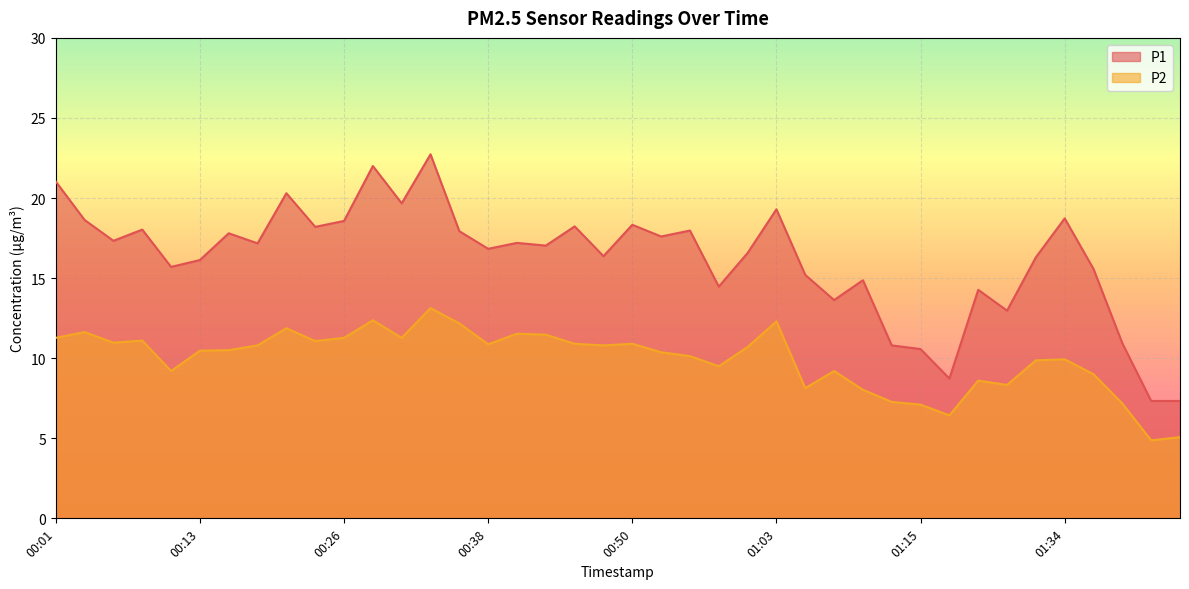

The value of P1 at 01:15 is 10.6. True or false?

True